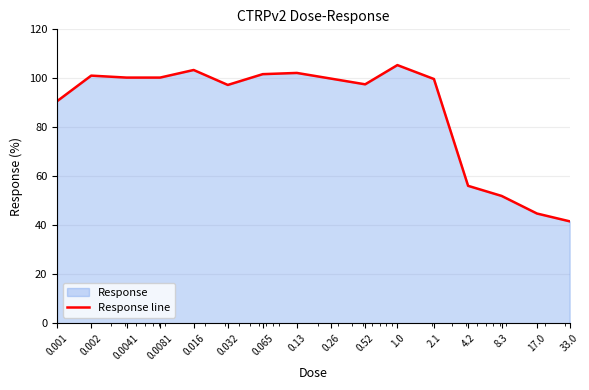

How many data points are less than 99?

7